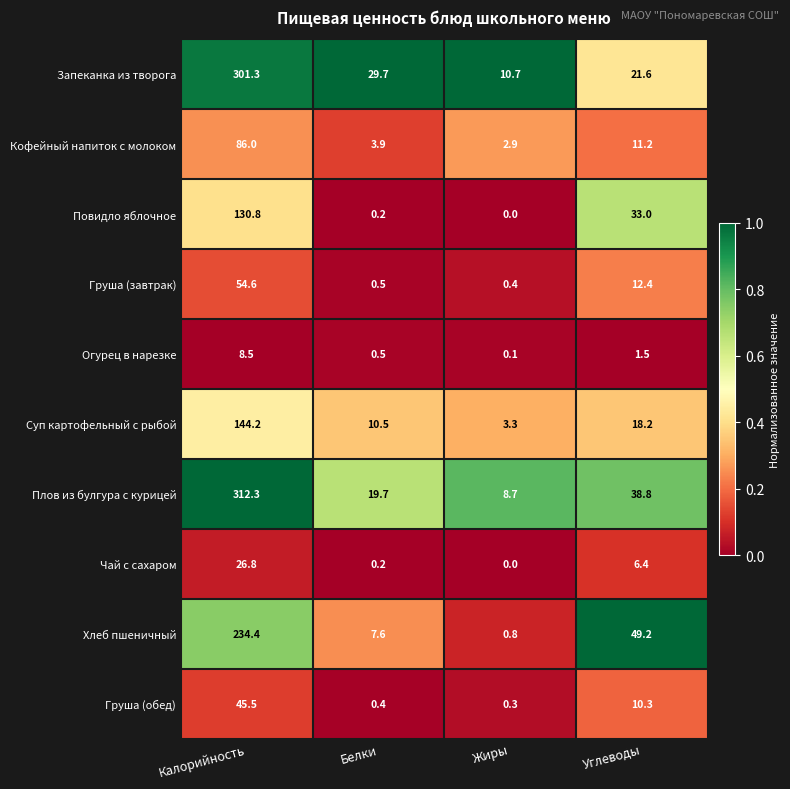

What is the difference between the highest and lowest values at Белки?

29.5